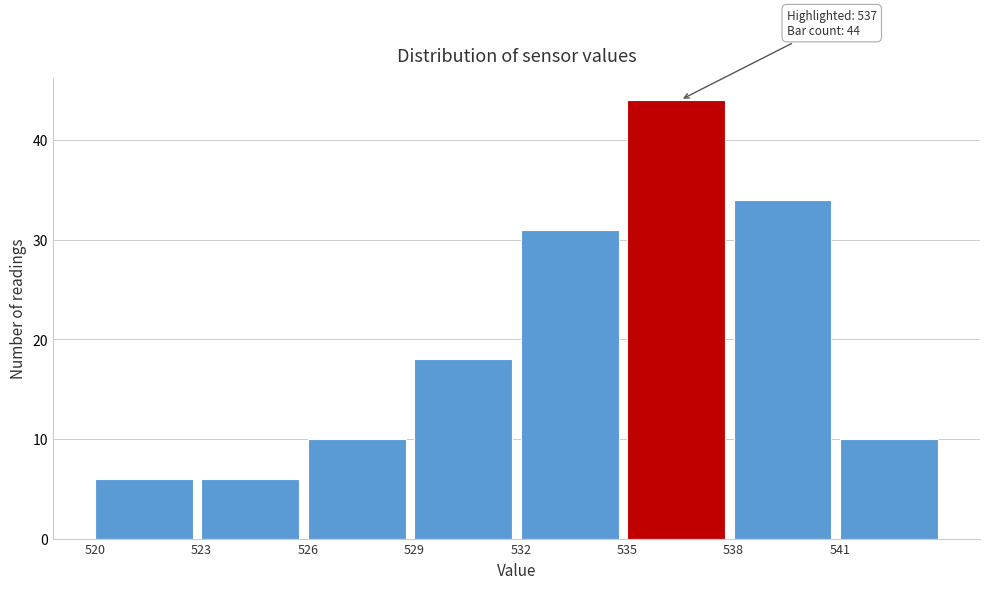

Over which range of the x-axis is the bar tallest?

535 to 538